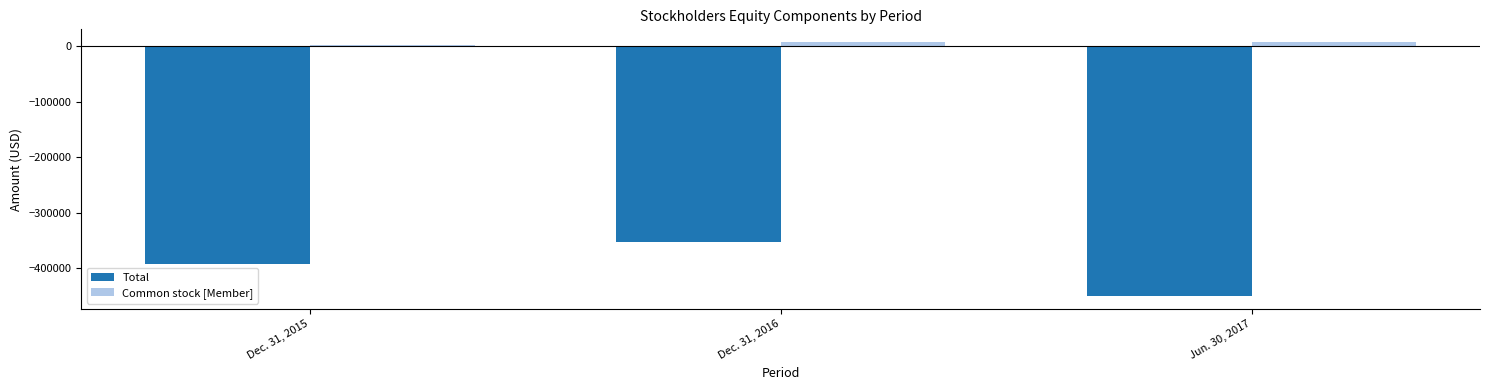

What is the lowest value of the Common stock [Member] series?

1873